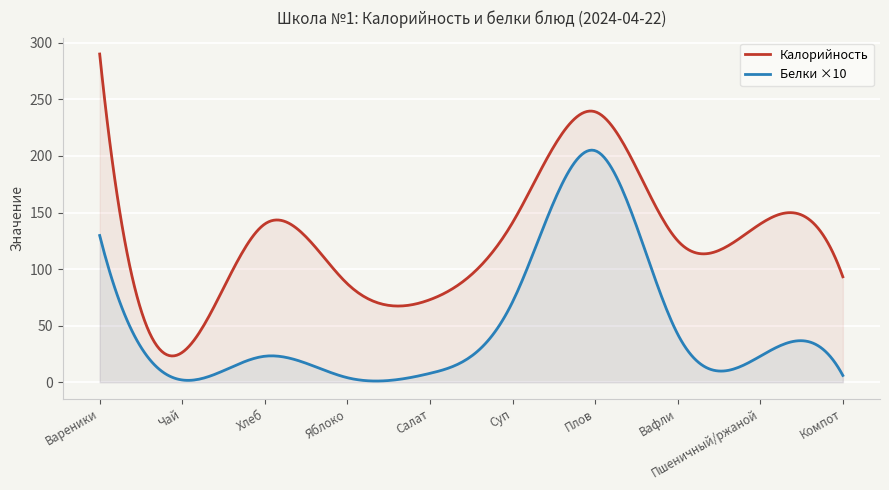

Reading left to right, extract all data points from this chart.

Калорийность: 290.1	26.4	139.9	87.0	73.0	141.1	239.1	125.1	139.9	93.2
Белки: 13.0	0.2	2.3	0.4	0.8	7.1	20.5	4.2	2.3	0.6